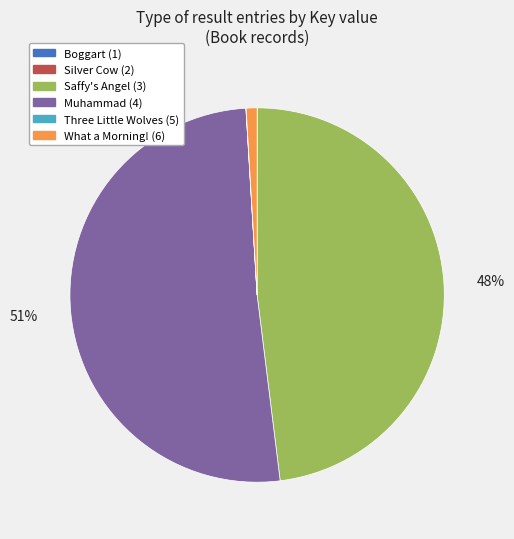

To the nearest percent, what is the average slice percentage?

17%